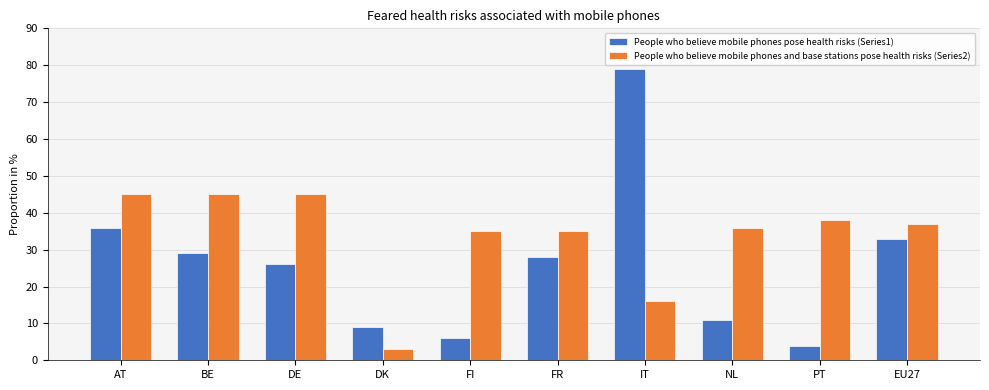

The value of People who believe mobile phones pose health risks (Series1) at FR is 28. True or false?

True